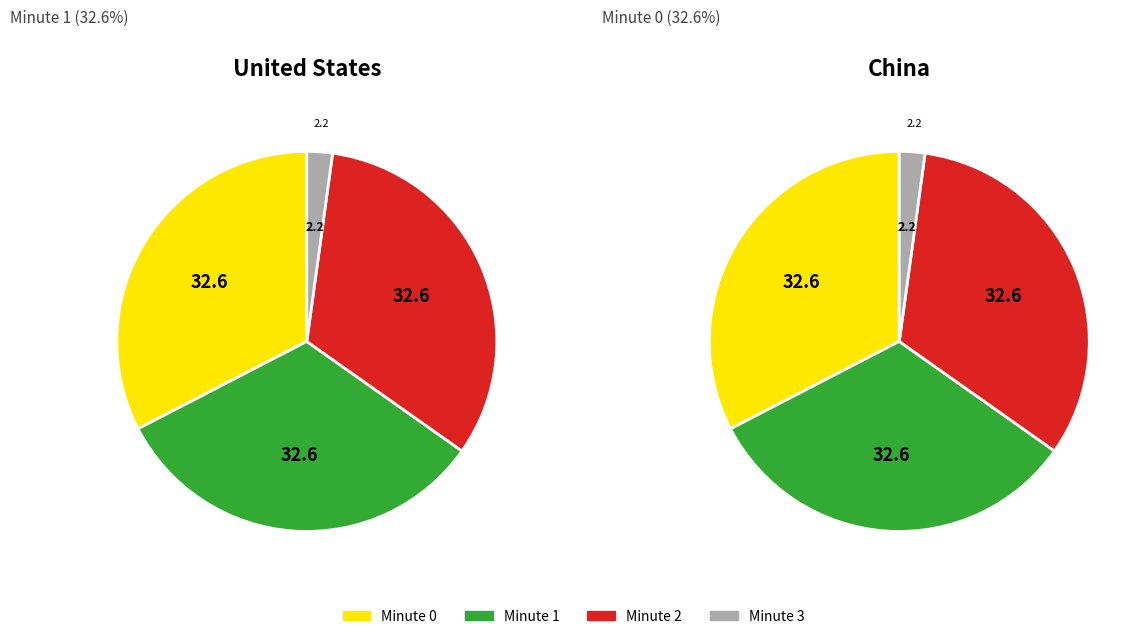

True or false: Minute 2 accounts for 33% of the total.

True